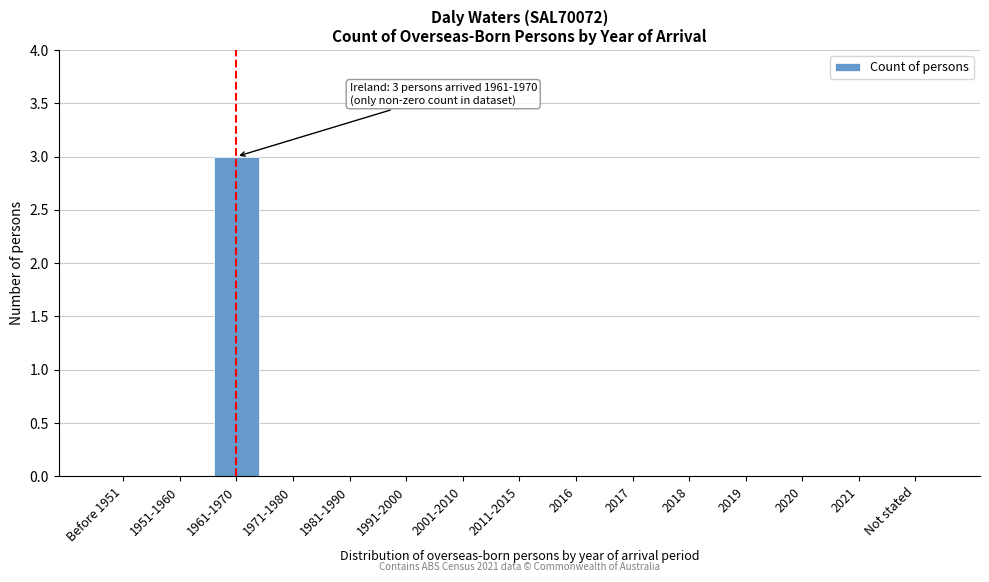

Reading left to right, what are all the values shown in this chart?

Before 1951=0	1951-1960=0	1961-1970=3	1971-1980=0	1981-1990=0	1991-2000=0	2001-2010=0	2011-2015=0	2016=0	2017=0	2018=0	2019=0	2020=0	2021=0	Not stated=0